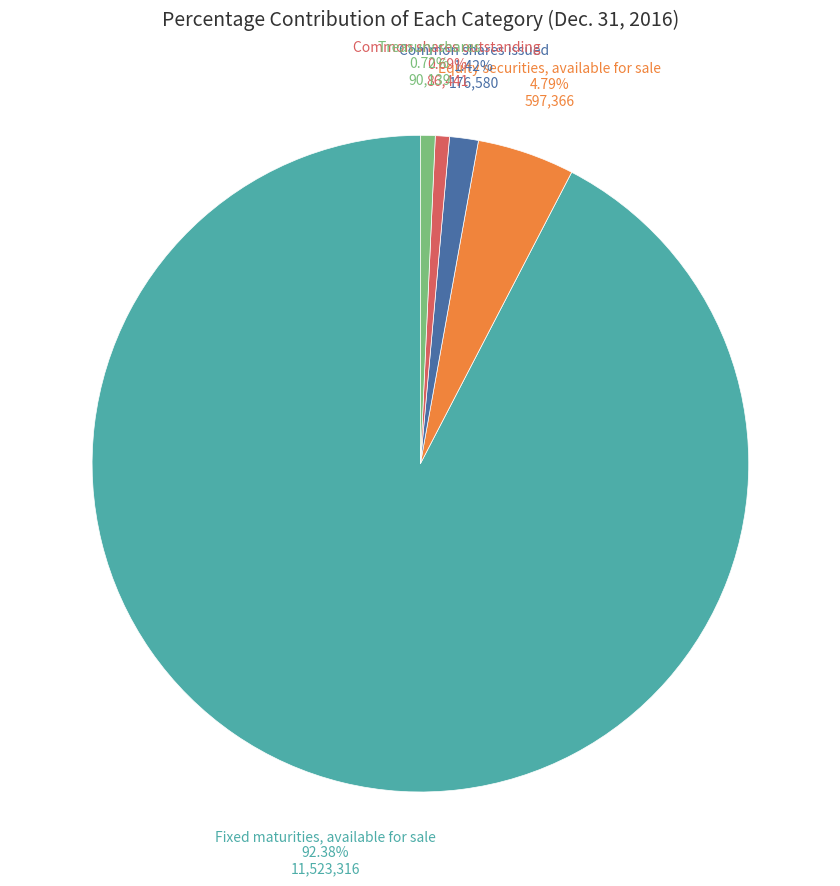

Does any single category account for the majority?

Yes